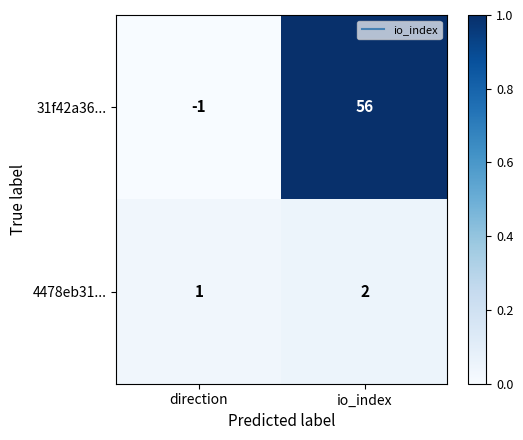

At which category is the sum across all series the highest?

io_index